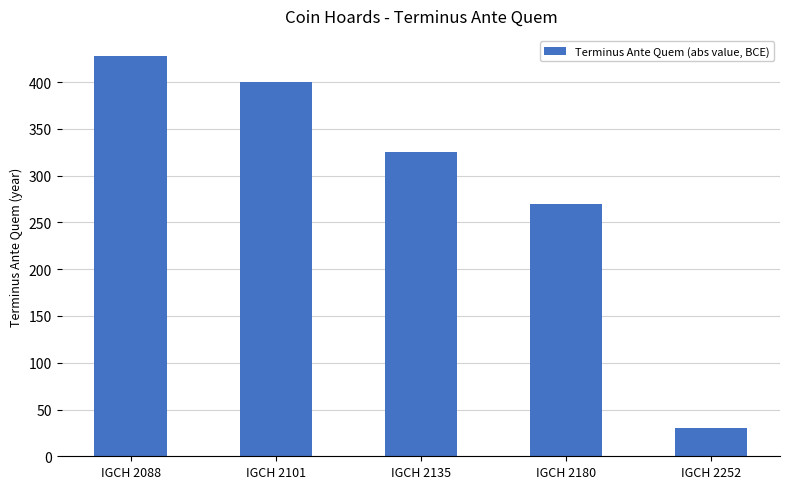

At which label is the value closest to 229?

IGCH 2180